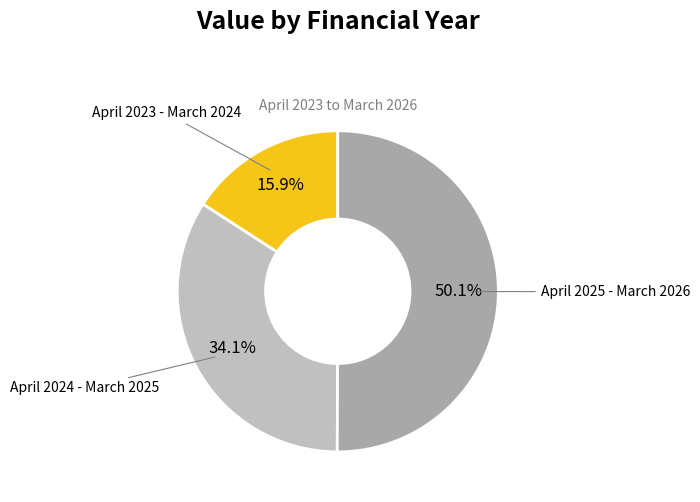

Which slice represents more than half of the pie?

April 2025 - March 2026